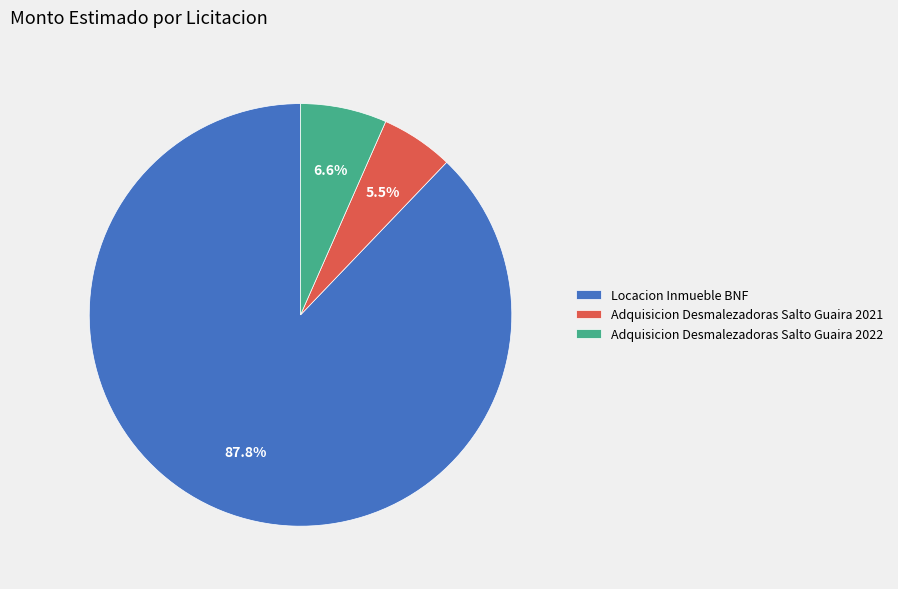

Is it true that Locacion Inmueble BNF is 88% of the pie?

True